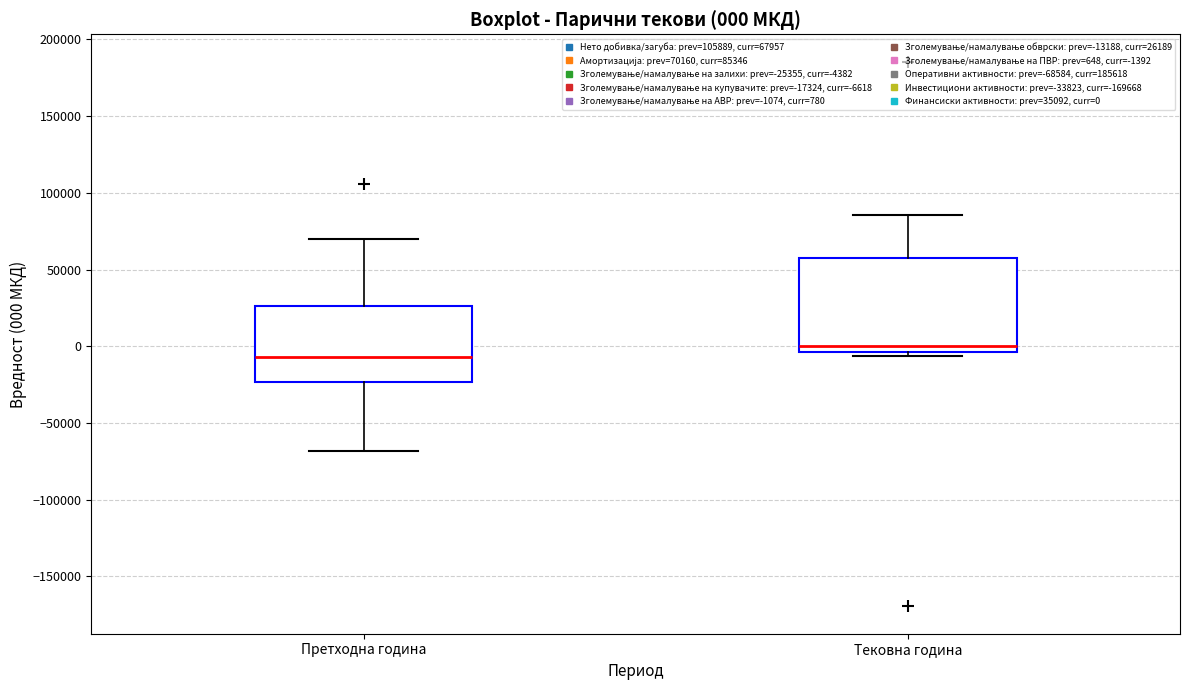

Which box is the tallest, from its lower edge to its upper edge?

Тековна година